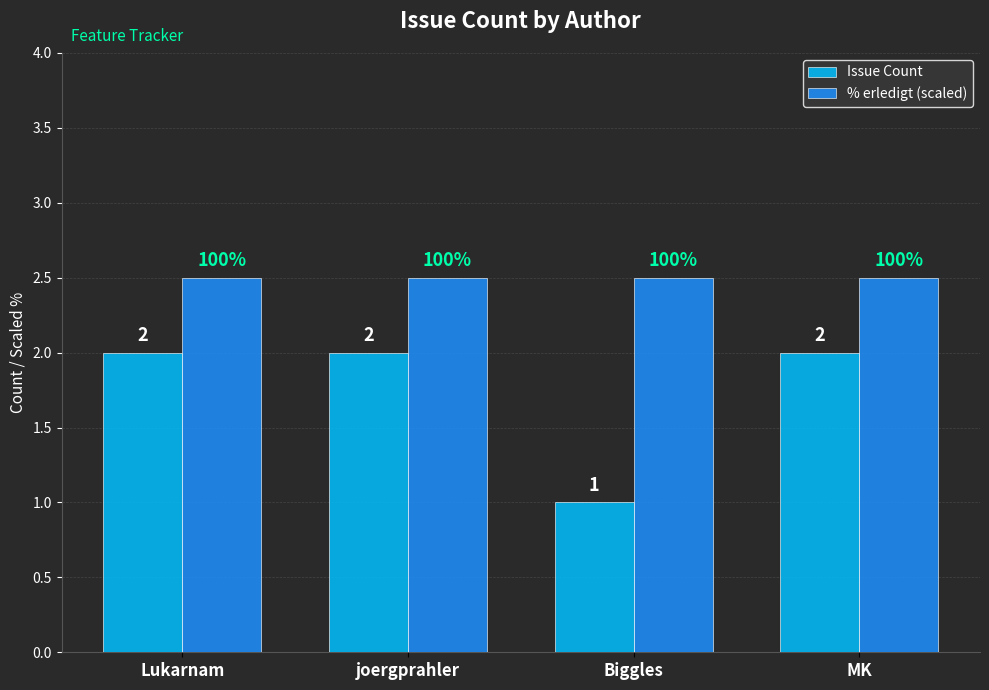

Which series has the largest total across all categories?

% erledigt (scaled)